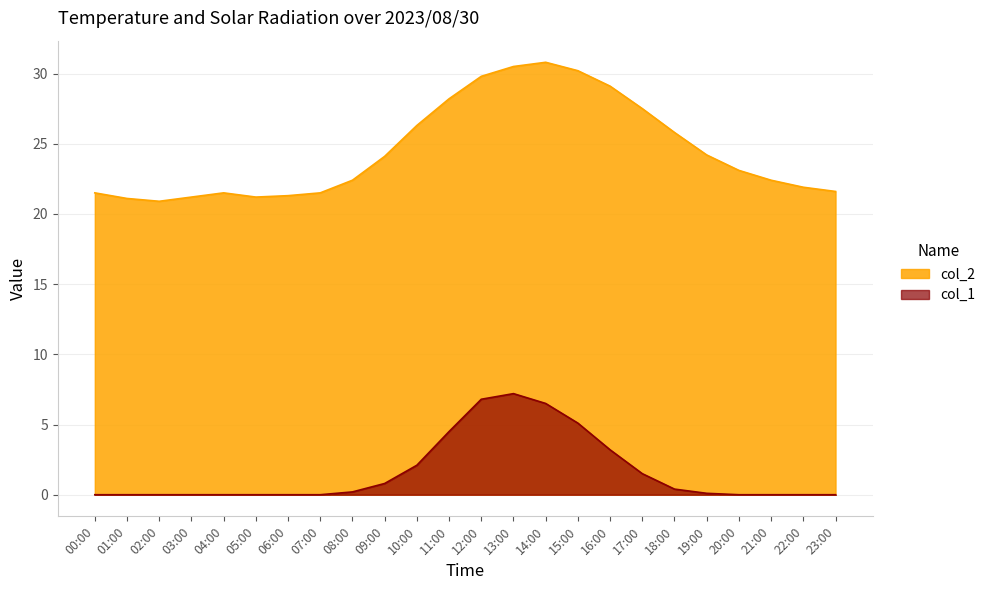

What is the approximate value of col_2 at 07:00?

21.5